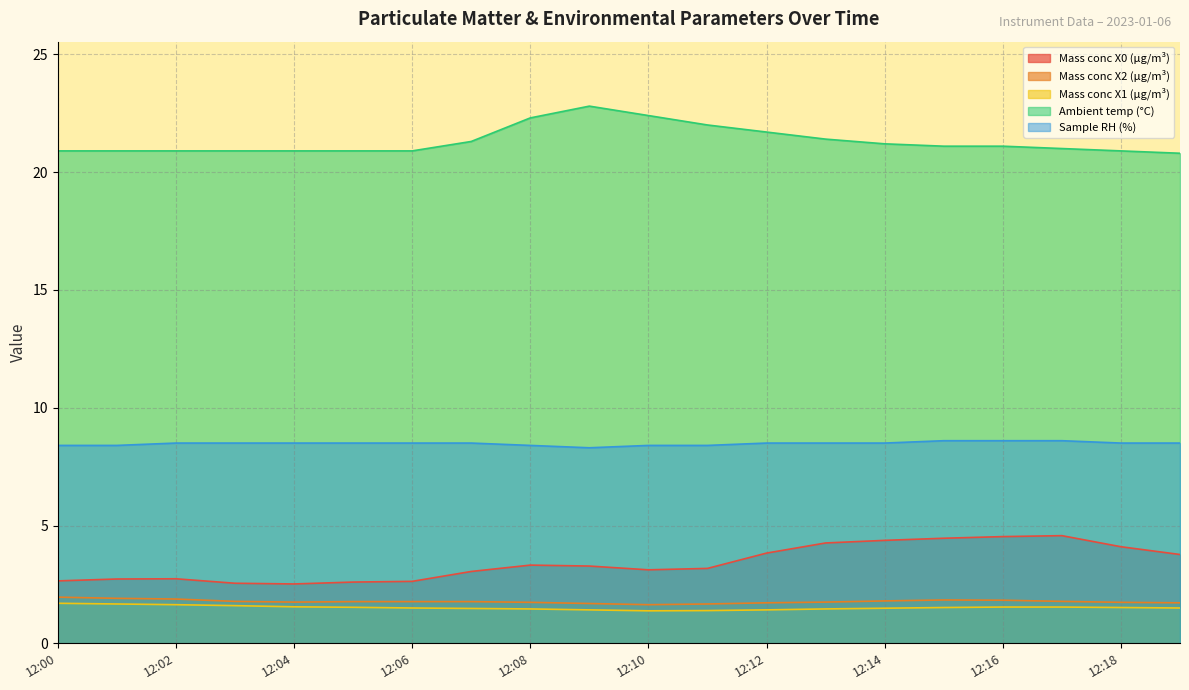

Reading left to right, extract all data points from this chart.

Mass conc X0 (μg/m³): 12:00=2.6	12:01=2.7	12:02=2.7	12:03=2.5	12:04=2.5	12:05=2.6	12:06=2.6	12:07=3.0	12:08=3.3	12:09=3.3	12:10=3.1	12:11=3.2	12:12=3.8	12:13=4.3	12:14=4.4	12:15=4.5	12:16=4.5	12:17=4.6	12:18=4.1	12:19=3.8
Mass conc X2 (μg/m³): 12:00=2.0	12:01=1.9	12:02=1.9	12:03=1.8	12:04=1.8	12:05=1.8	12:06=1.8	12:07=1.8	12:08=1.7	12:09=1.7	12:10=1.6	12:11=1.7	12:12=1.7	12:13=1.8	12:14=1.8	12:15=1.8	12:16=1.8	12:17=1.8	12:18=1.7	12:19=1.7
Mass conc X1 (μg/m³): 12:00=1.7	12:01=1.7	12:02=1.6	12:03=1.6	12:04=1.6	12:05=1.5	12:06=1.5	12:07=1.5	12:08=1.5	12:09=1.4	12:10=1.4	12:11=1.4	12:12=1.4	12:13=1.5	12:14=1.5	12:15=1.5	12:16=1.5	12:17=1.5	12:18=1.5	12:19=1.5
Ambient temp (°C): 12:00=20.9	12:01=20.9	12:02=20.9	12:03=20.9	12:04=20.9	12:05=20.9	12:06=20.9	12:07=21.3	12:08=22.3	12:09=22.8	12:10=22.4	12:11=22.0	12:12=21.7	12:13=21.4	12:14=21.2	12:15=21.1	12:16=21.1	12:17=21.0	12:18=20.9	12:19=20.8
Sample RH (%): 12:00=8.4	12:01=8.4	12:02=8.5	12:03=8.5	12:04=8.5	12:05=8.5	12:06=8.5	12:07=8.5	12:08=8.4	12:09=8.3	12:10=8.4	12:11=8.4	12:12=8.5	12:13=8.5	12:14=8.5	12:15=8.6	12:16=8.6	12:17=8.6	12:18=8.5	12:19=8.5